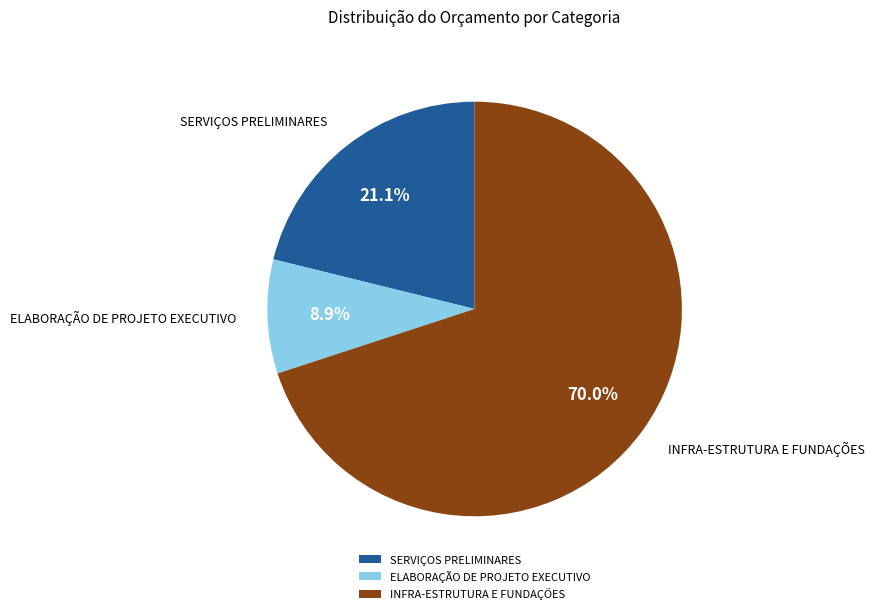

Which slice is the largest?

INFRA-ESTRUTURA E FUNDAÇÕES